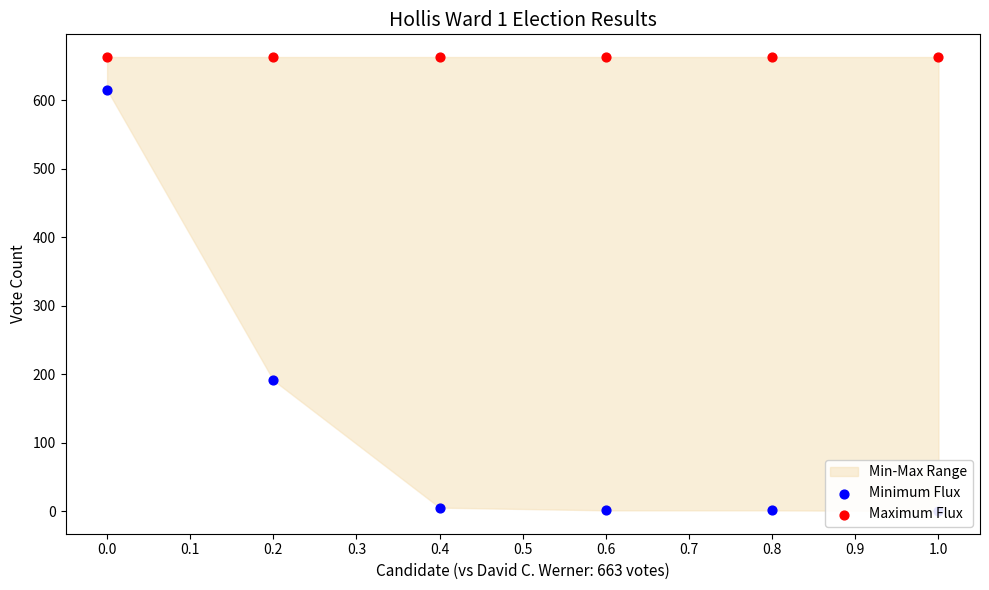

Which series reaches the maximum Y coordinate?

Maximum Flux